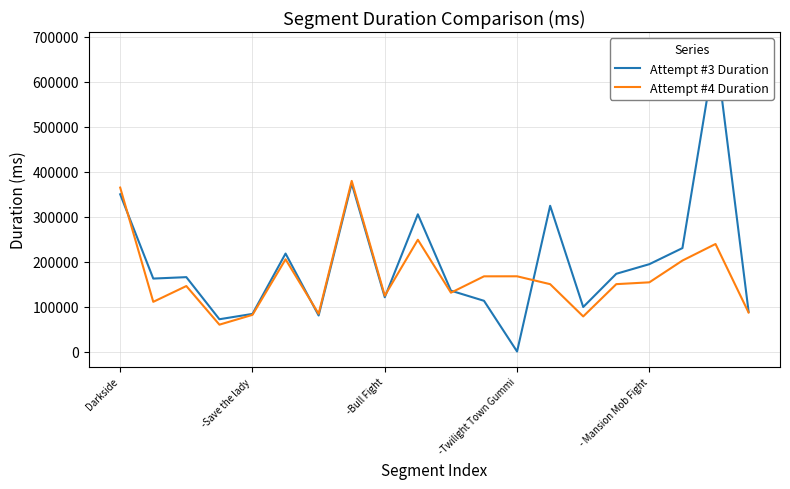

True or false: Attempt #3 Duration has more than 0 points higher than both neighbors.

True